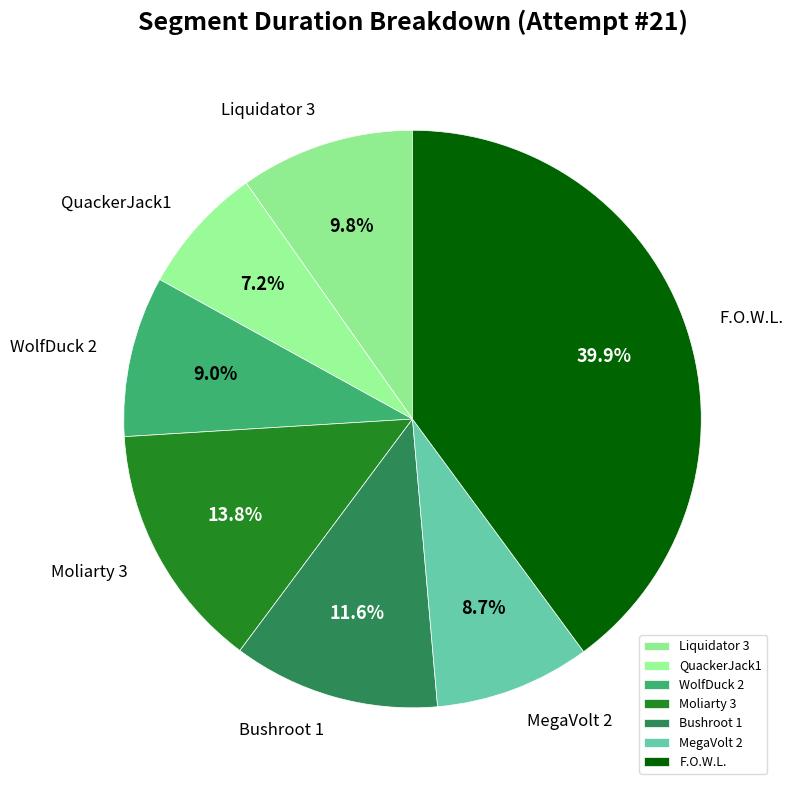

Does any single category account for the majority?

No